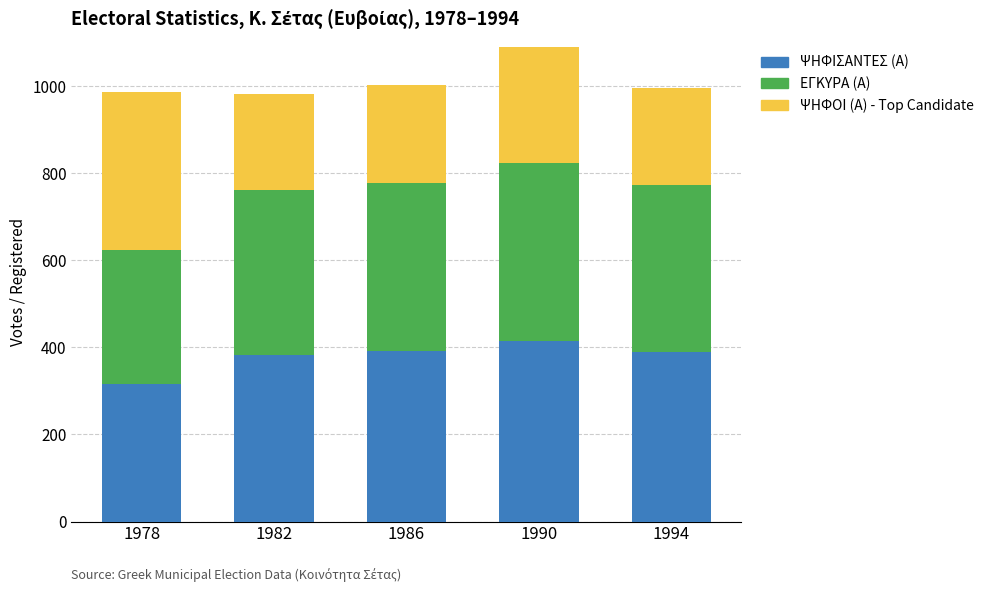

Are the bars horizontal?

No